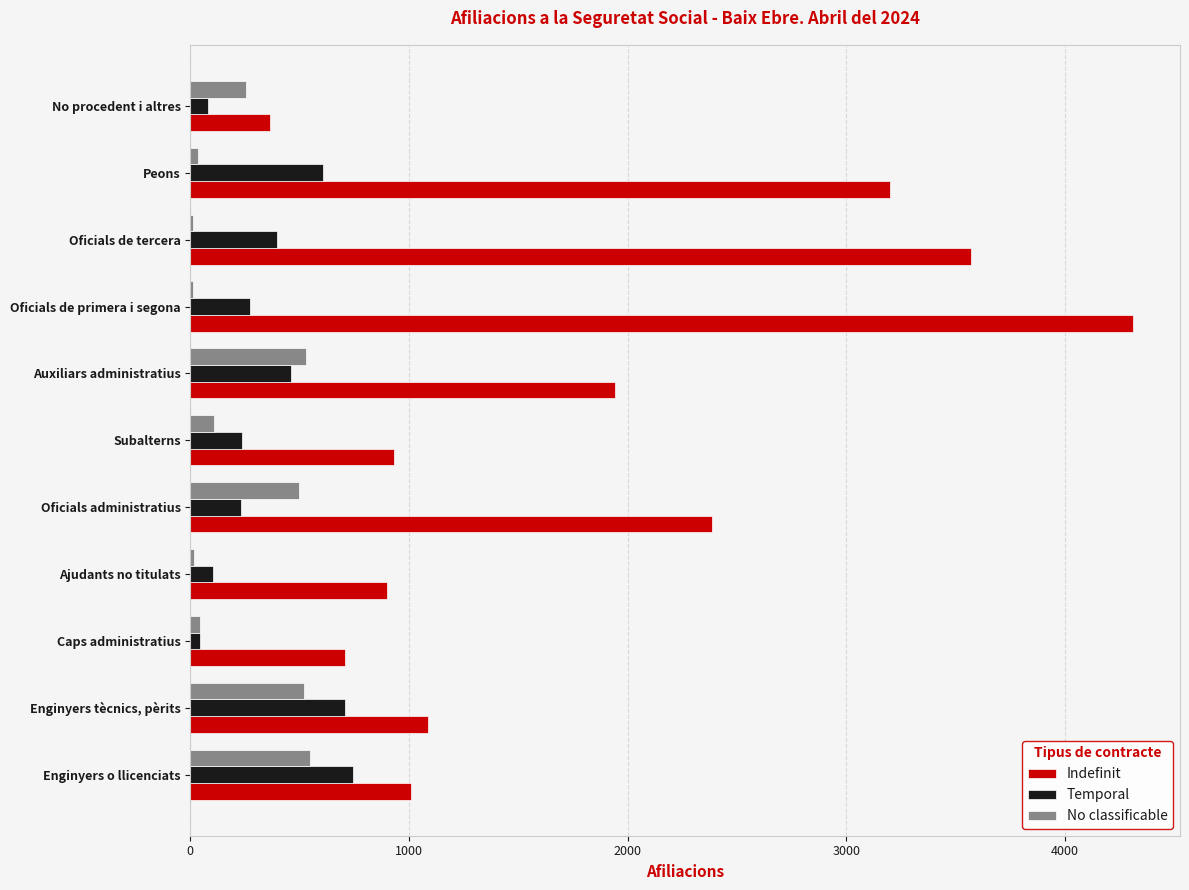

What is the sum of all No classificable values?

2570